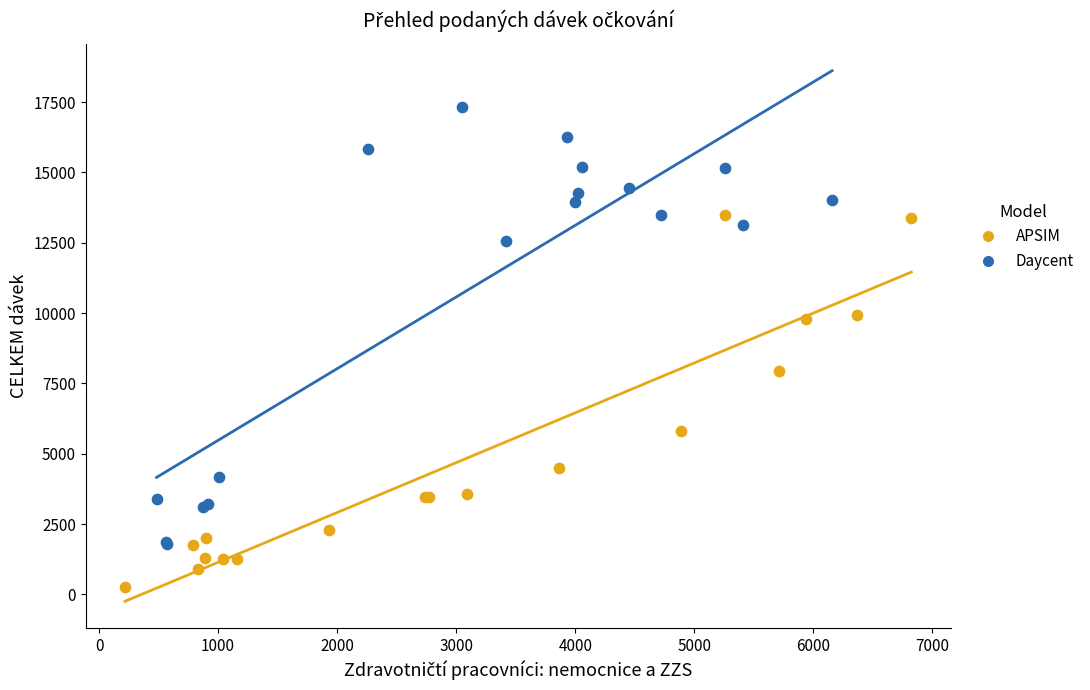

Which series has the widest spread of Y values?

Daycent